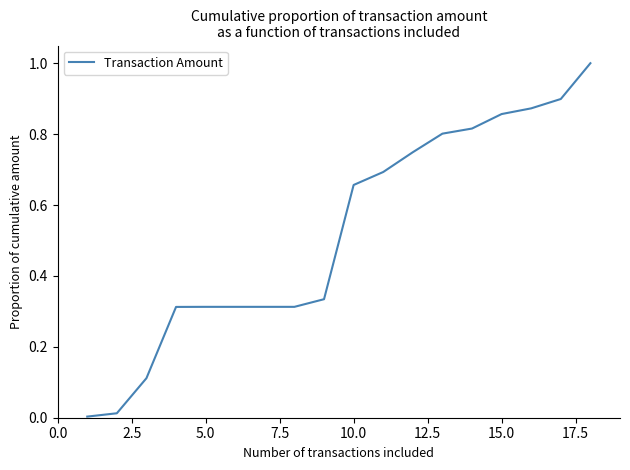

What is the difference between the maximum and minimum values?

1.0